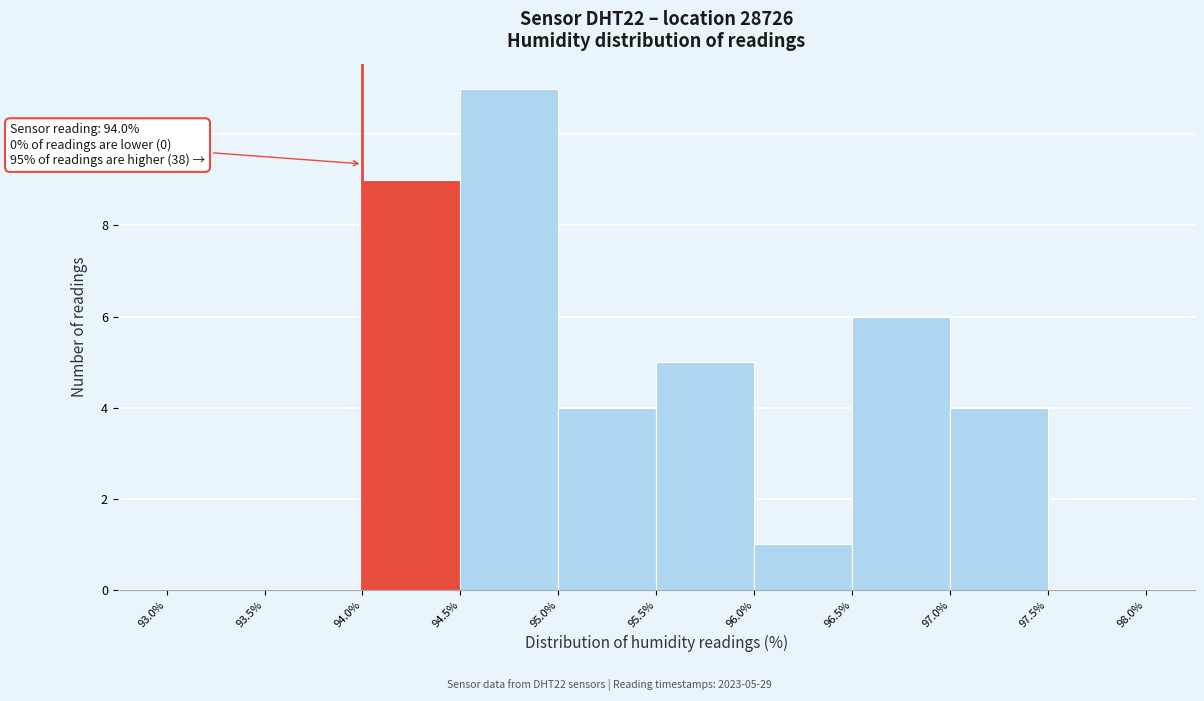

Which range on the x-axis has the tallest bar?

94.5% to 95.0%